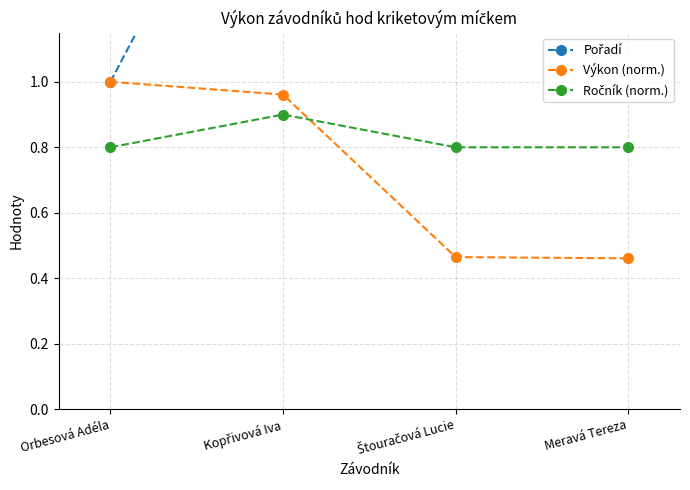

What is the difference between the second highest and second lowest values in the Výkon (norm.) series?

0.5